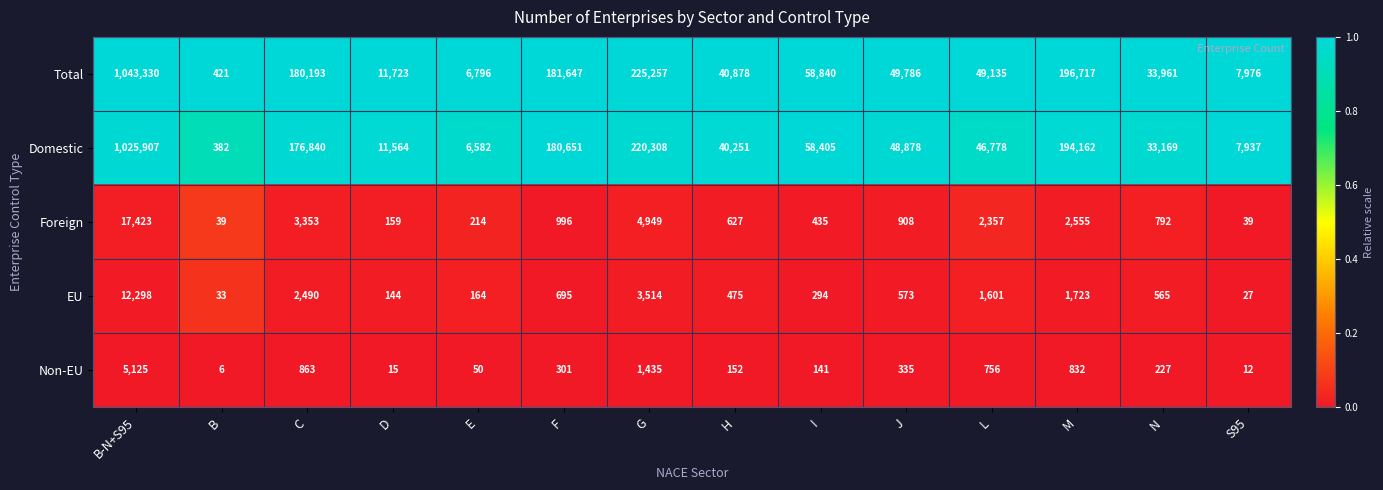

At which category is the sum across all series the highest?

B-N+S95